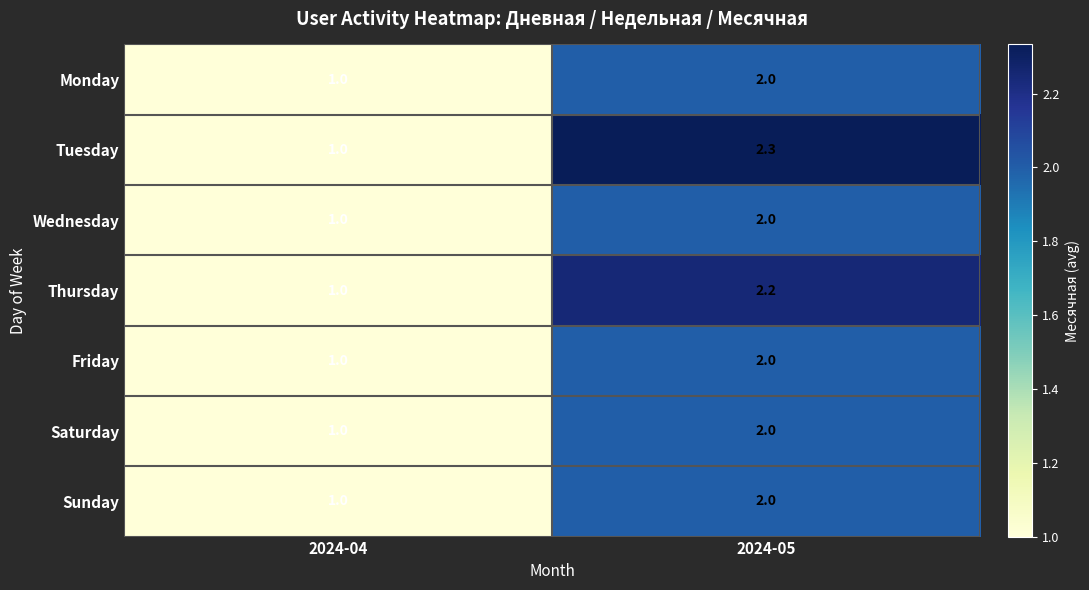

How many data points does each series have?

2